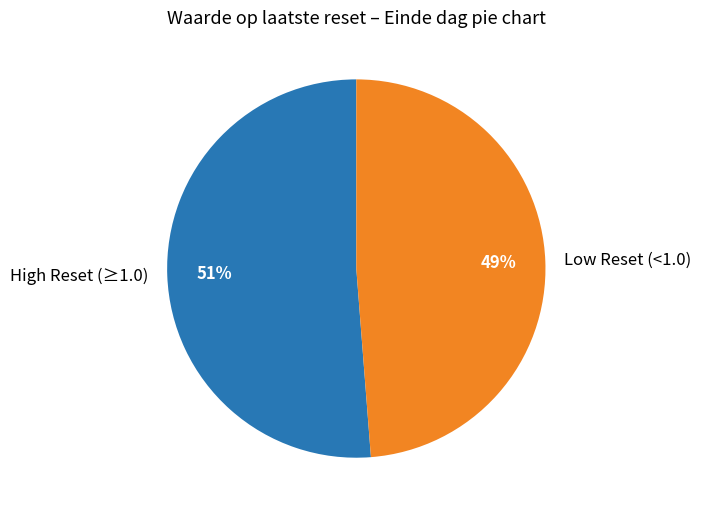

Count the number of slices in the pie.

2